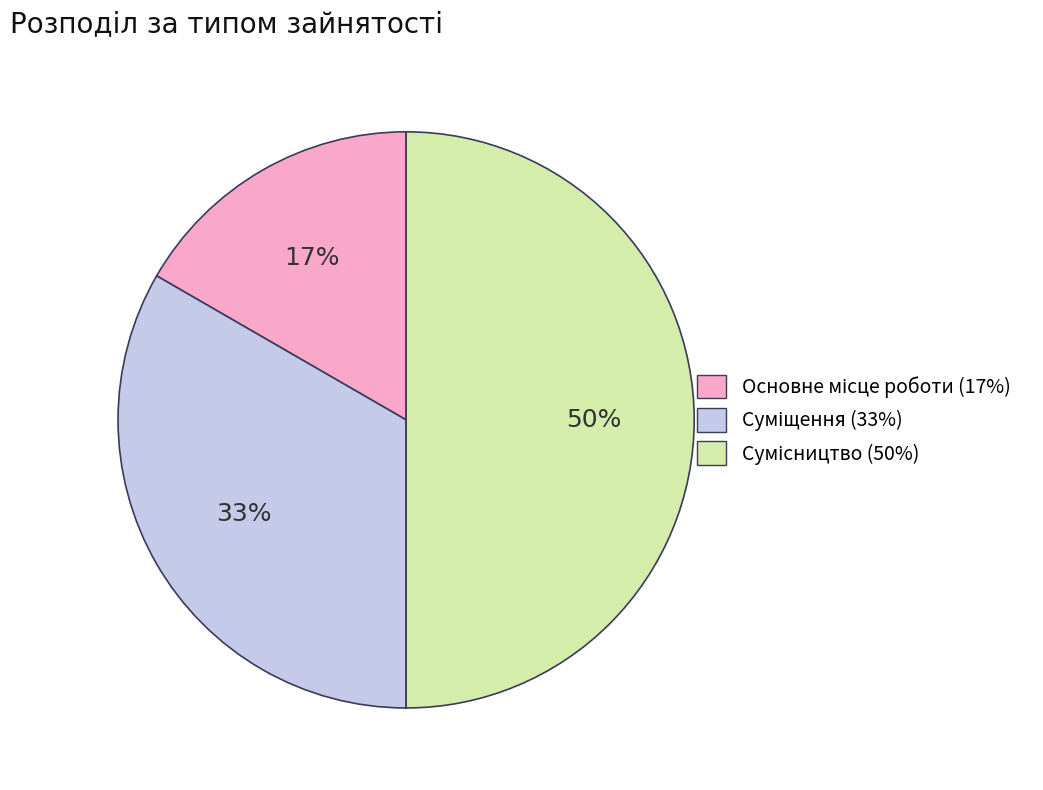

To the nearest percent, what is the average slice percentage?

33%